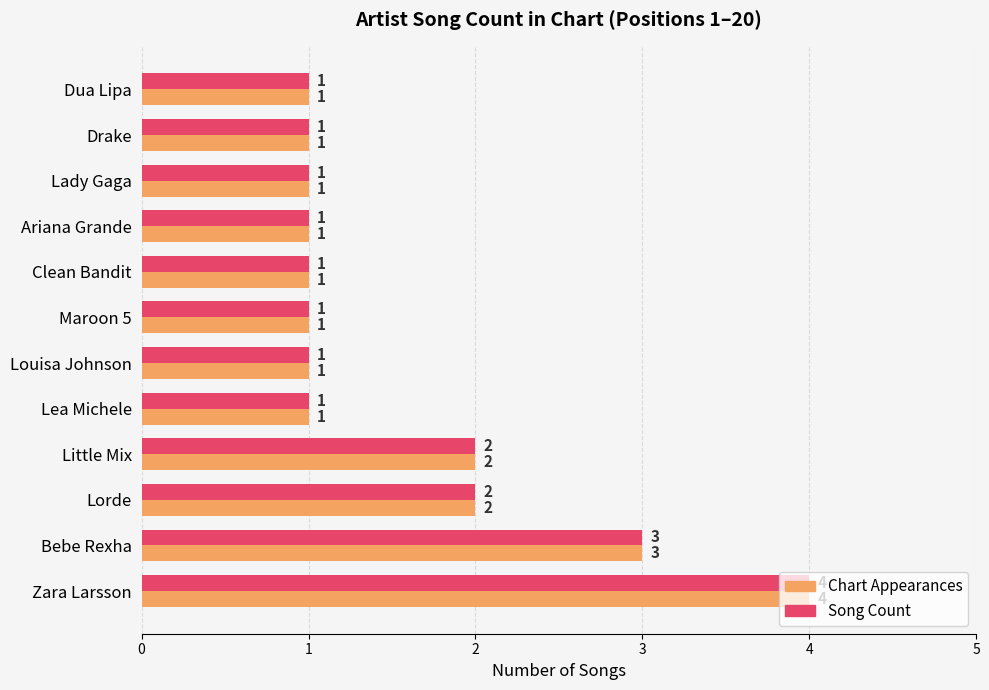

At which category is the sum across all series the highest?

Zara Larsson